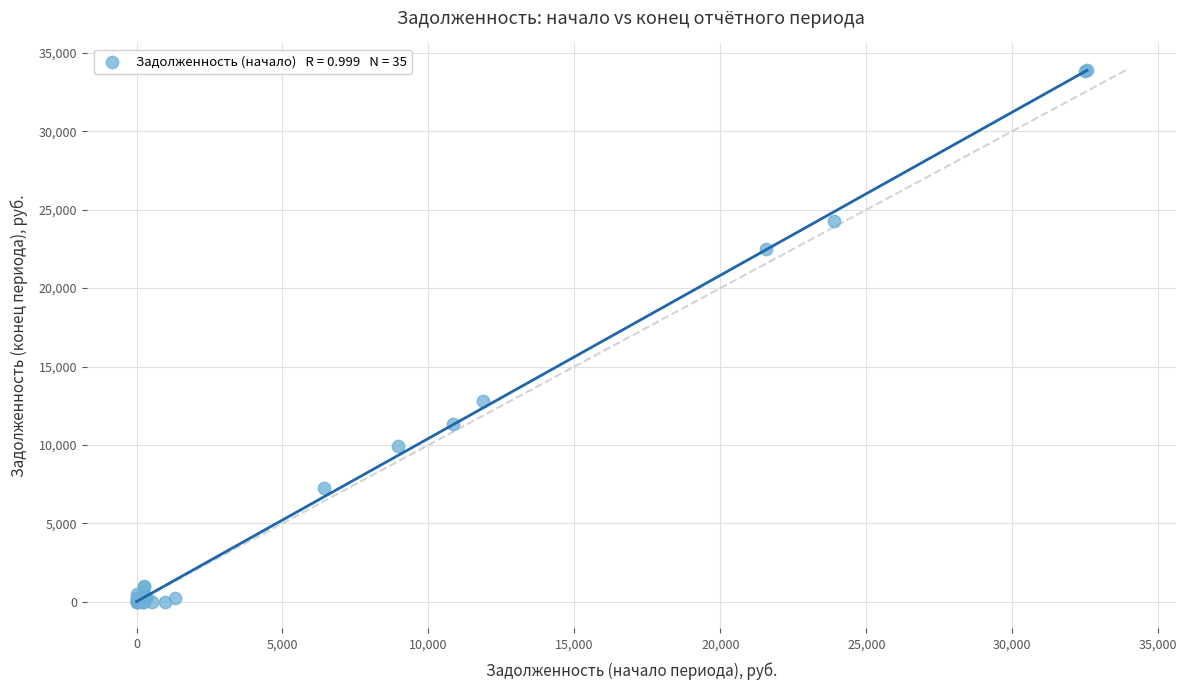

What Y value in the scatter plot is closest to 16952?

12804.0